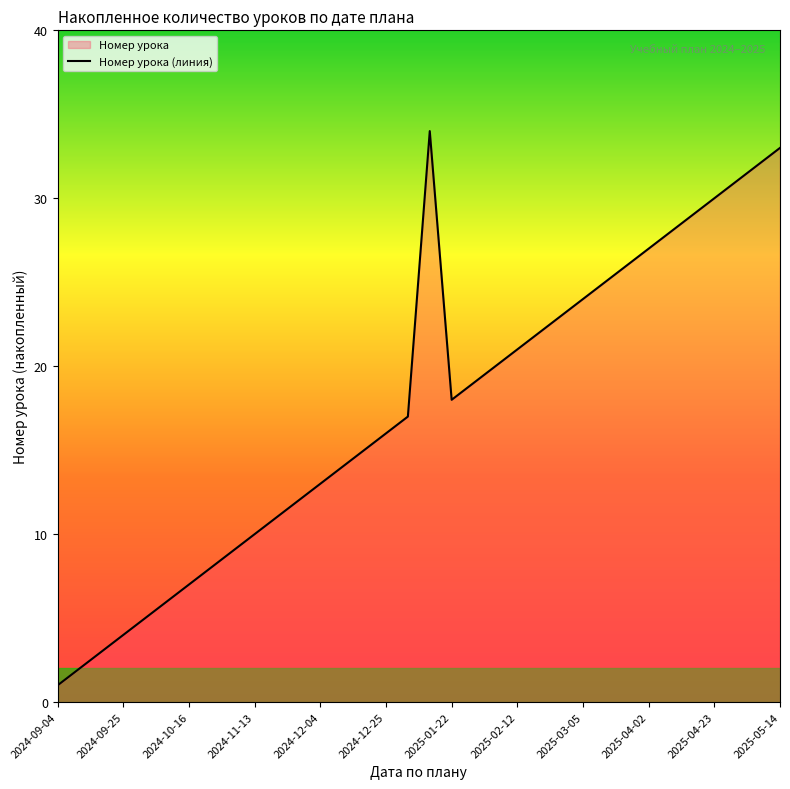

True or false: the data shows 28 at 28.

True